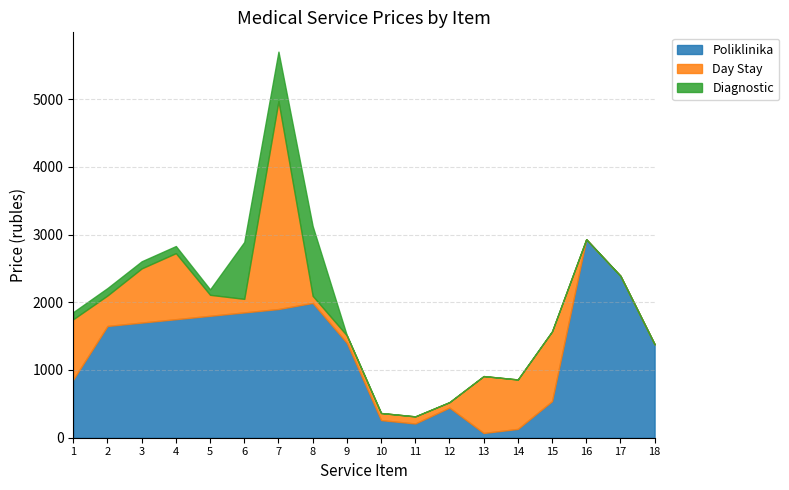

What is the value of the Day Stay point at the 8th from the left?

105